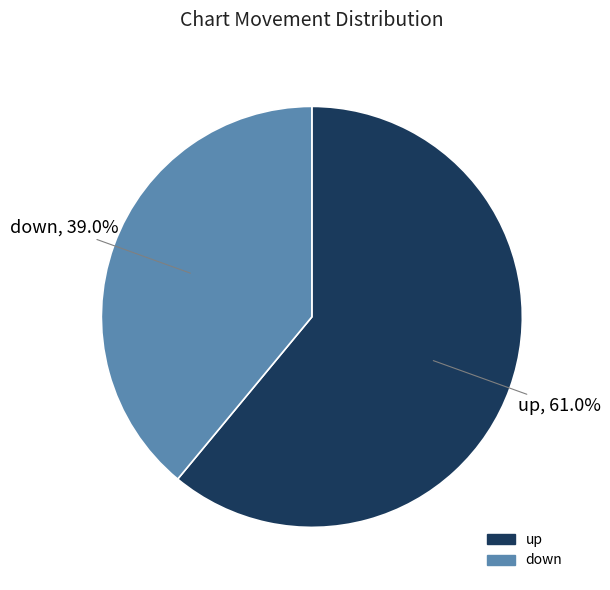

What is the largest slice in the pie chart?

up